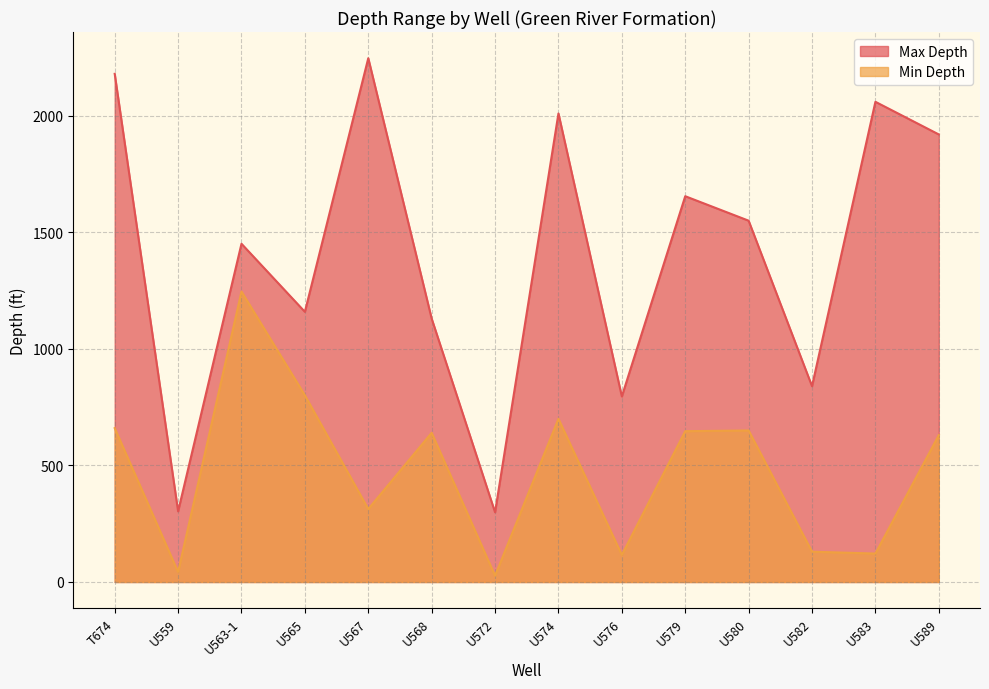

What is the minimum value shown in the chart?

27